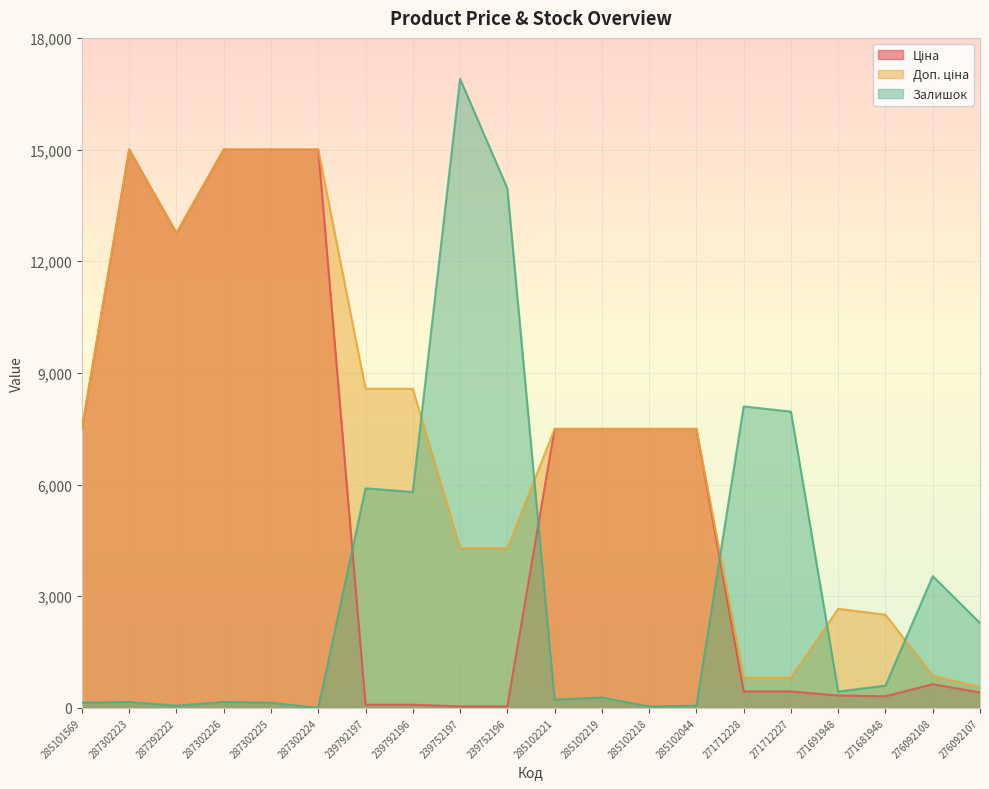

Reading left to right, transcribe all the data shown in this chart.

Ціна: 7494.7	15000.0	12755.1	15000.0	15000.0	15000.0	85.7	85.7	42.9	42.9	7494.7	7494.7	7494.7	7494.7	443.2	443.2	332.9	313.0	637.5	414.4
Доп. ціна: 7494.7	15000.0	12755.1	15000.0	15000.0	15000.0	8572.8	8572.8	4286.8	4286.8	7494.7	7494.7	7494.7	7494.7	812.7	812.7	2663.5	2503.8	863.8	561.4
Залишок: 140.0	160.0	60.0	160.0	140.0	0.0	5900.0	5800.0	16900.0	13960.0	220.0	280.0	40.0	60.0	8100.0	7960.0	440.0	600.0	3540.0	2280.0